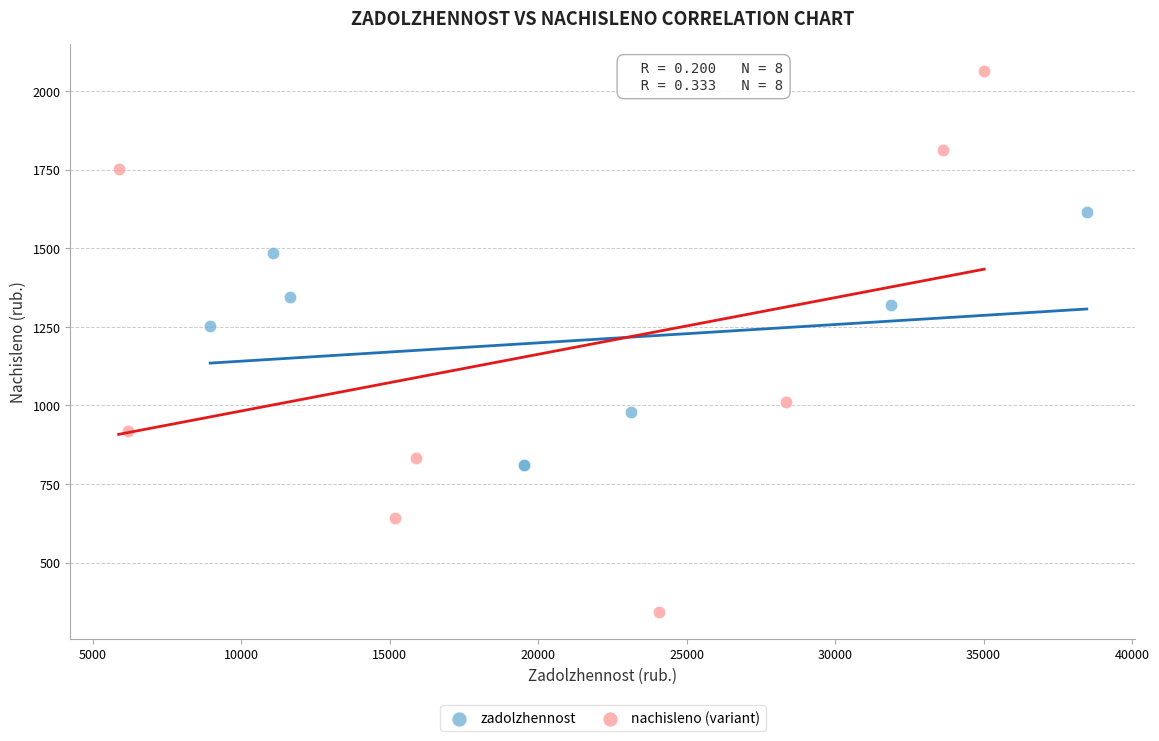

What are all the series names shown in the legend?

zadolzhennost, nachisleno (variant)